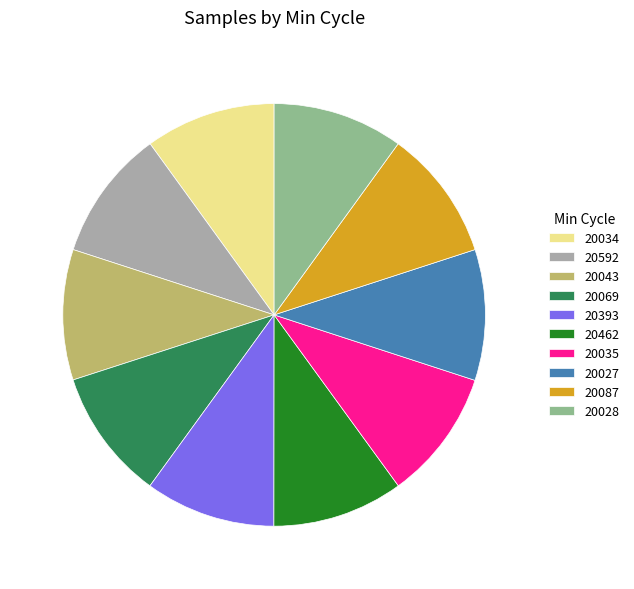

Is the sum of 20087 and 20035 greater than half?

No